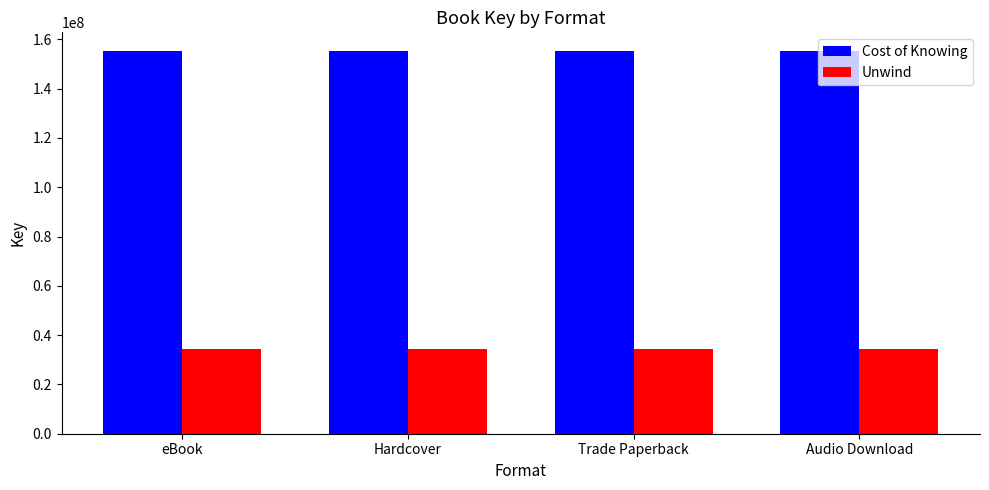

Reading left to right, transcribe all the data shown in this chart.

Cost of Knowing: 155097915	155097915	155097915	155097915
Unwind: 34293211	34293211	34293211	34293211